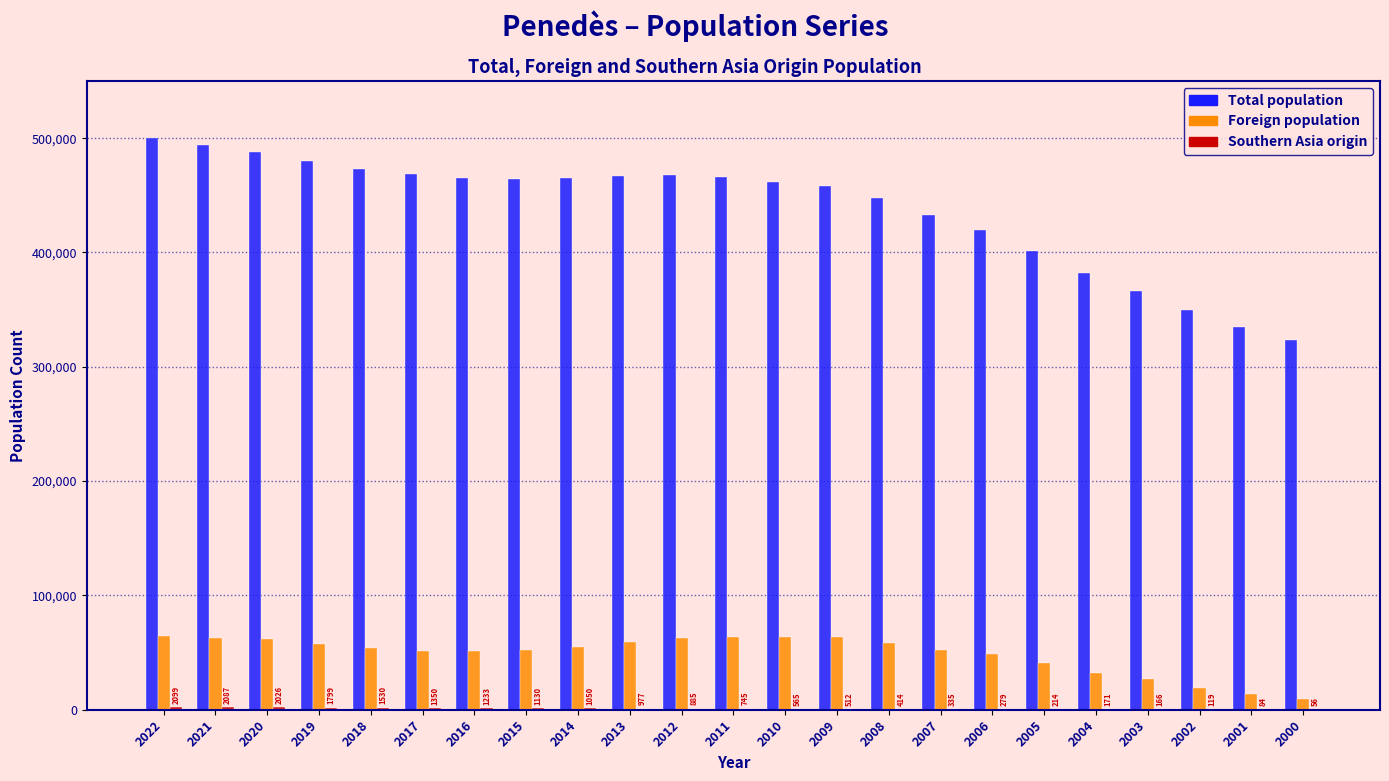

Is the value of Foreign population at 2015 greater than the value of Total population at 2019?

No